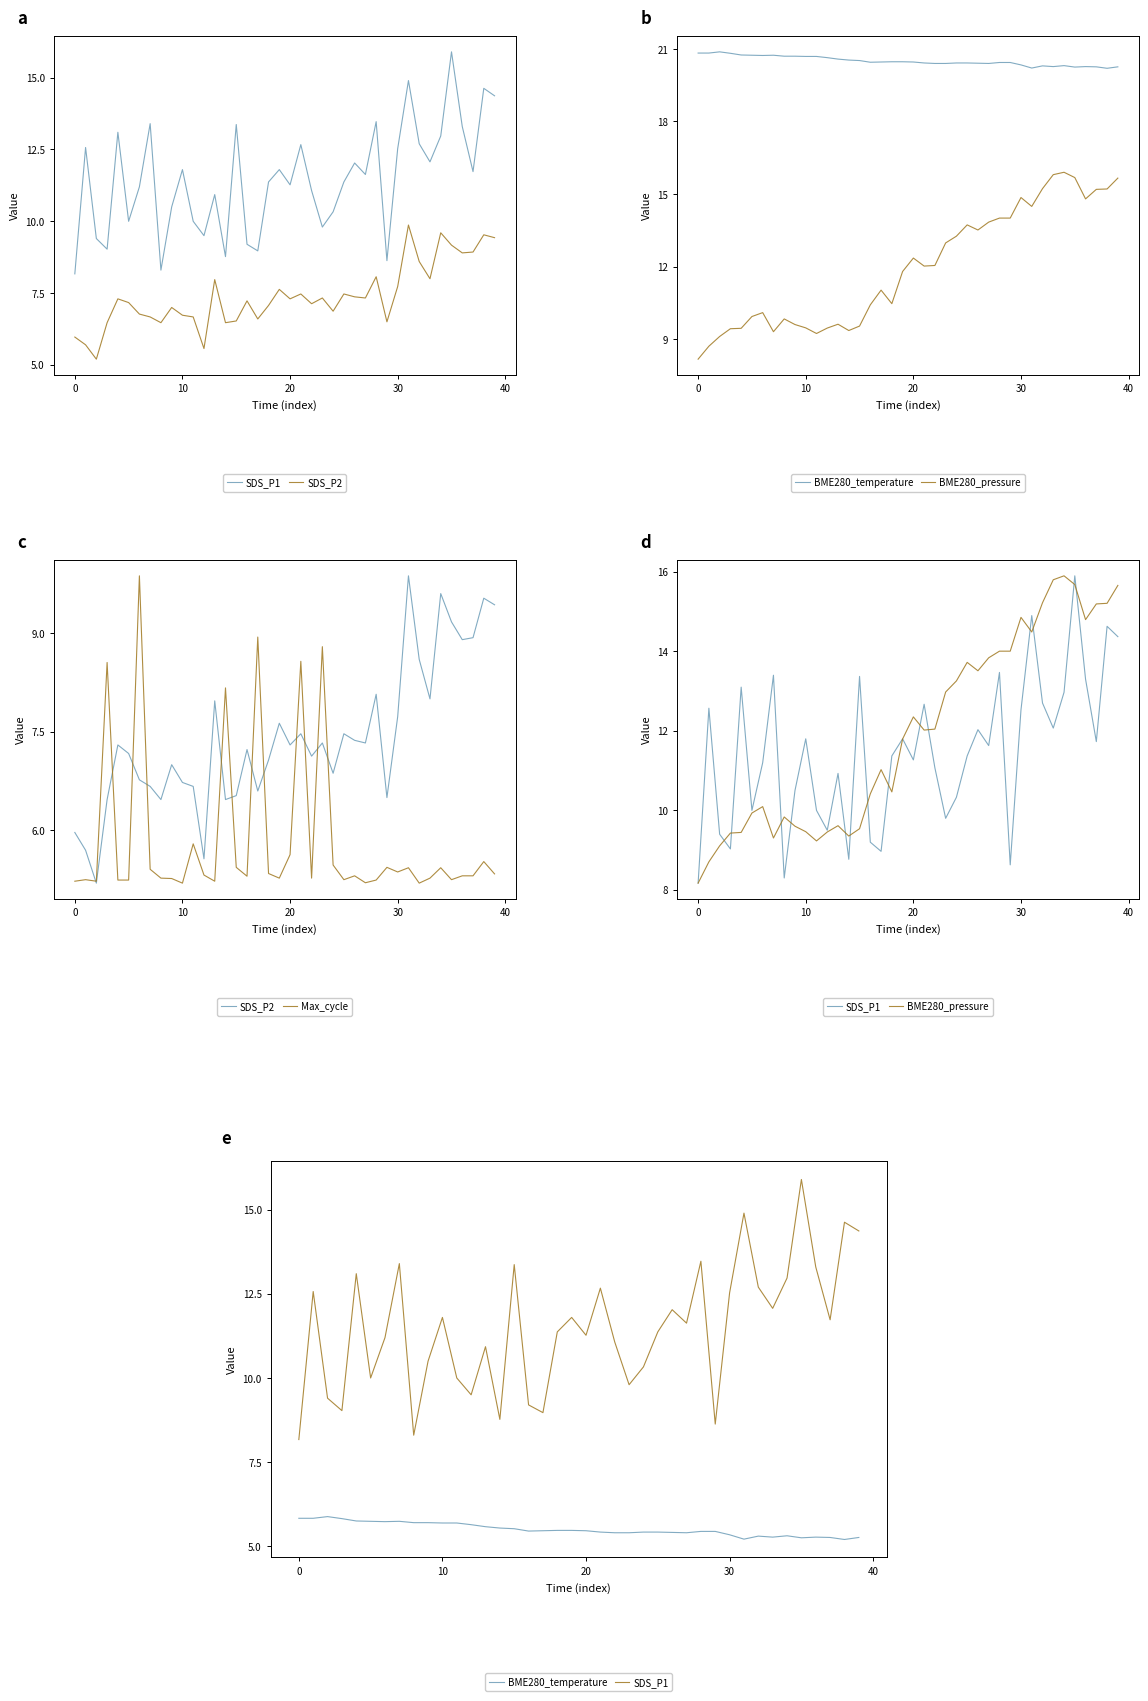

Between −10 and 17, which series saw the biggest shift?

Max_cycle